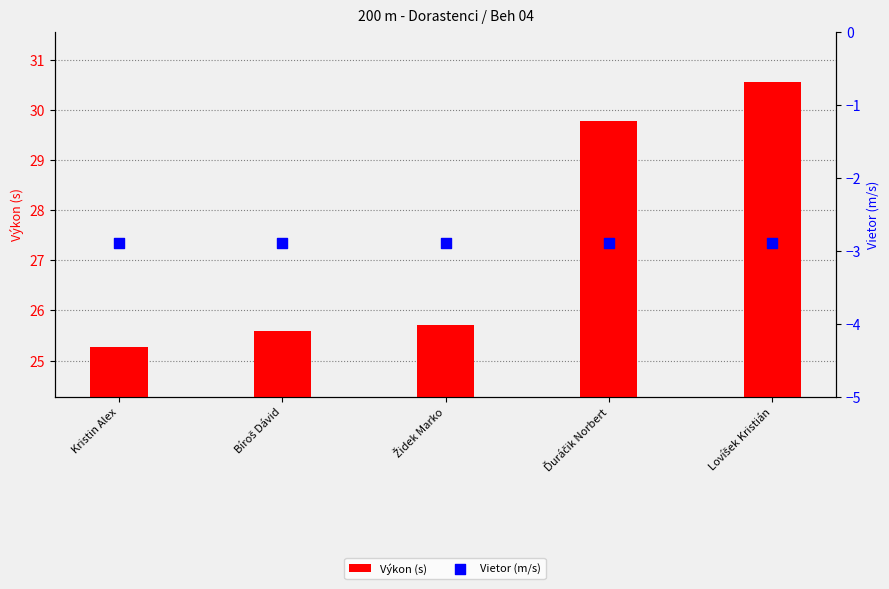

Is the value of Výkon (s) at Kristin Alex greater than the value of Vietor (m/s) at Lovíšek Kristián?

Yes